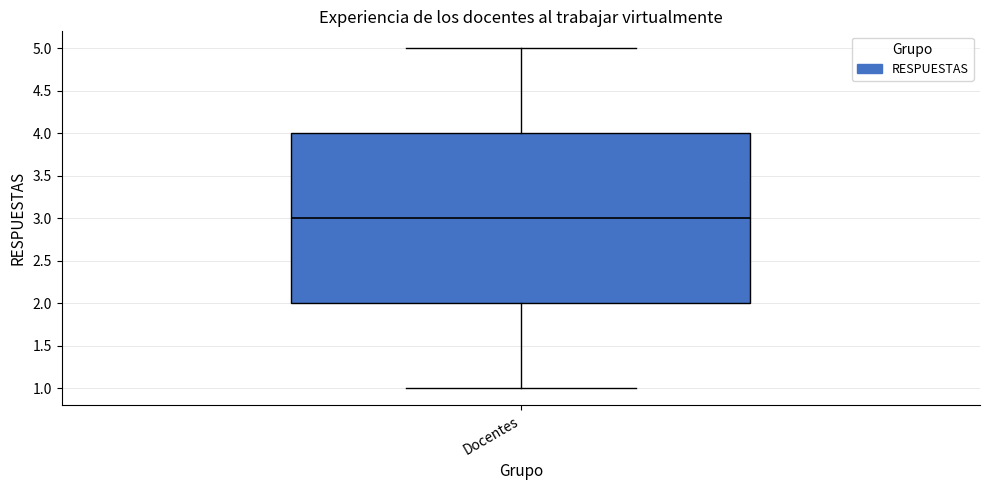

Read this box plot against the y-axis: the position of the median line, the range covered by the box, and the ends of both whiskers. The values are not printed on the chart, so give them approximately, as read against the axis.

median 3, box 2 to 4, whiskers 1 to 5